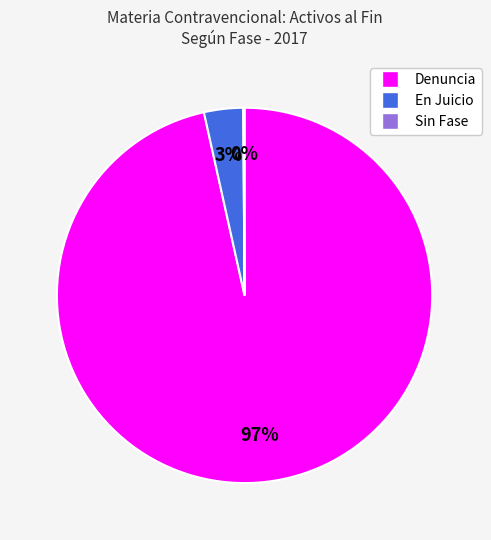

Combined, do Denuncia and En Juicio account for over 50%?

Yes